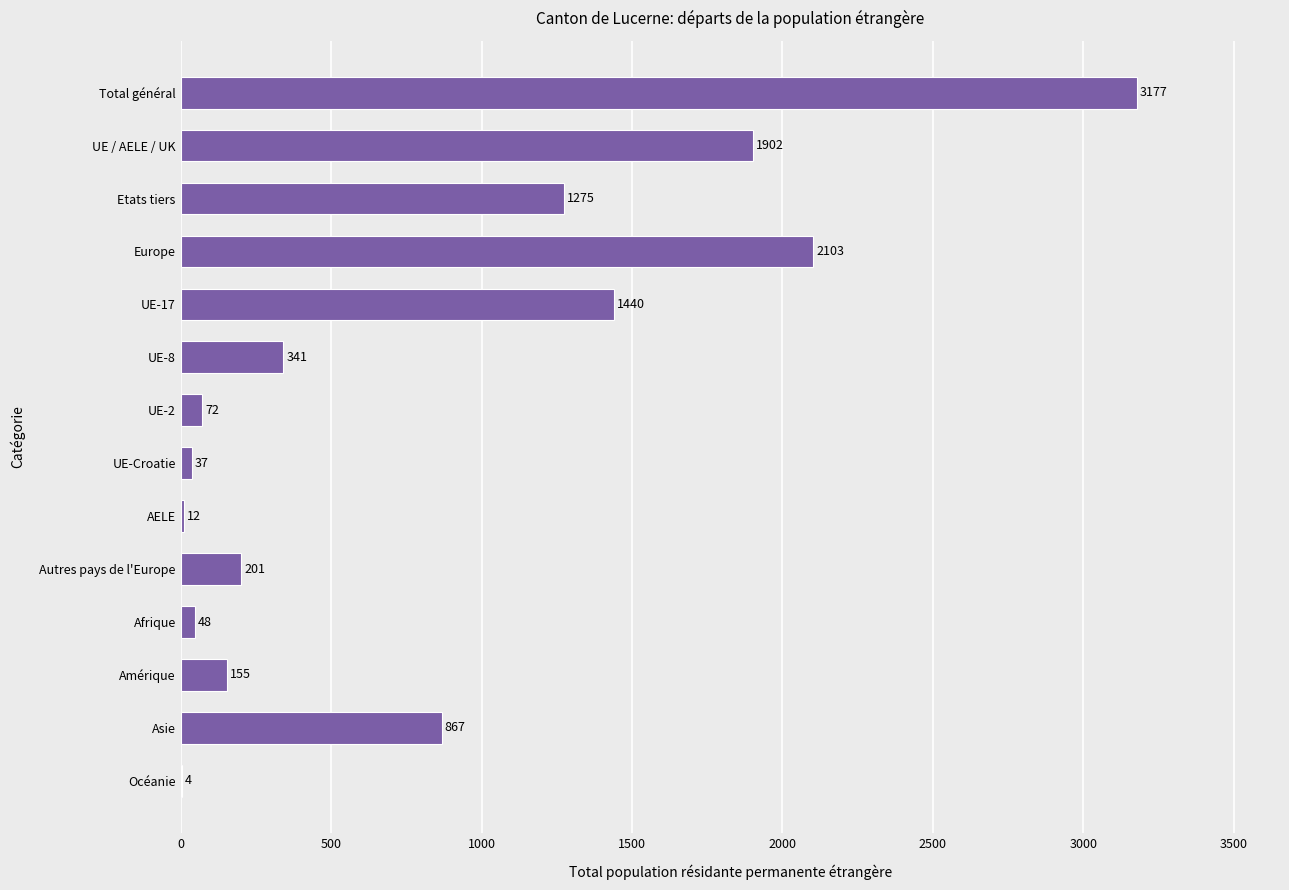

What is the sum of all values?

11634